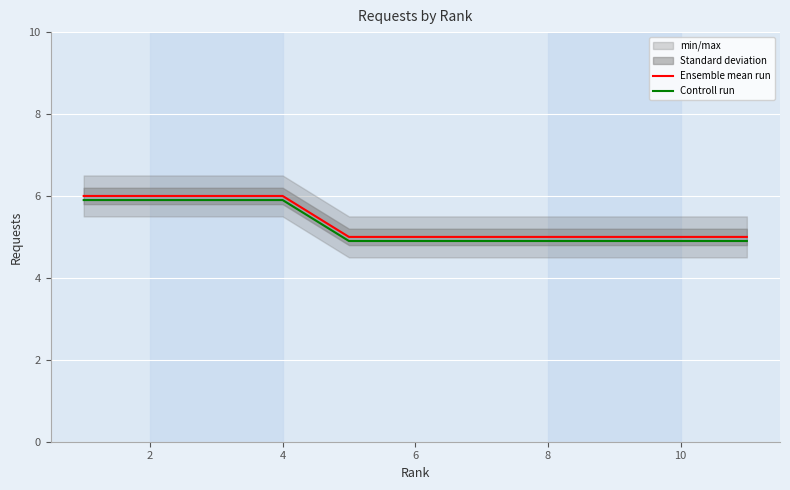

What is the maximum value for Ensemble mean run?

6.0